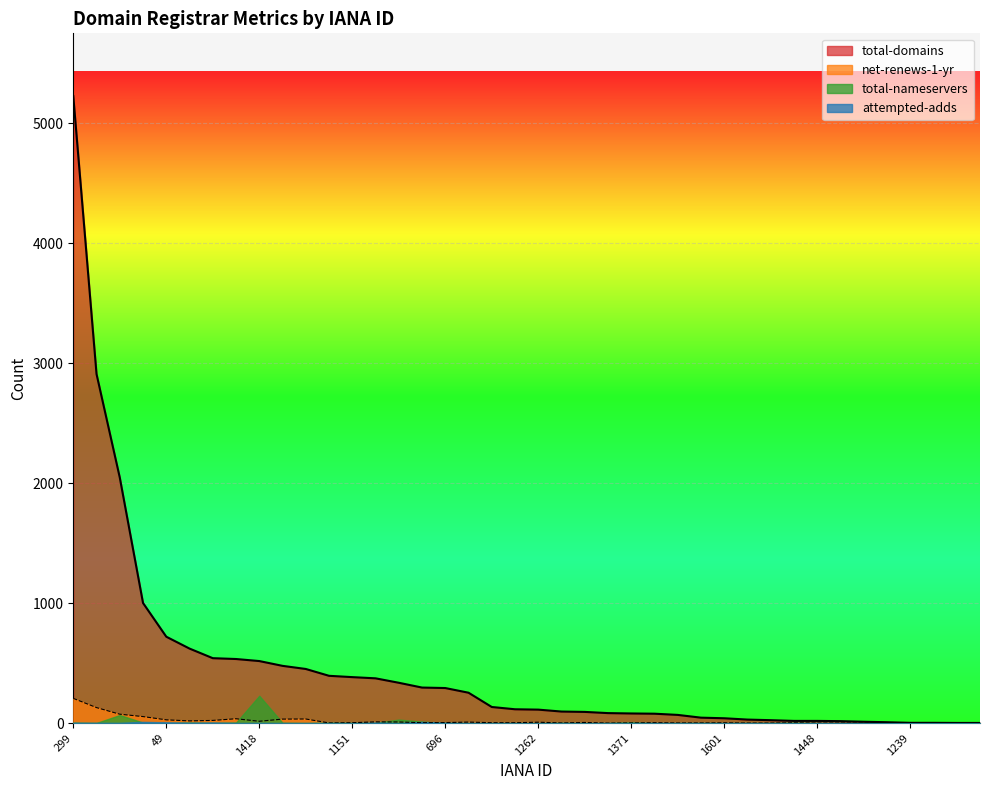

What is the maximum value shown in the chart?

5228